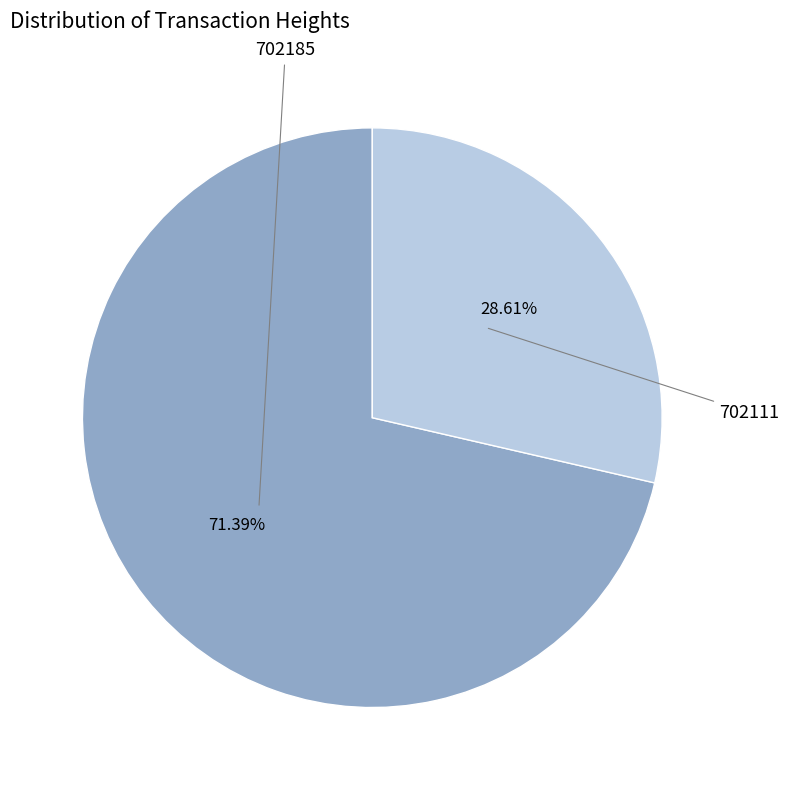

Is there a majority slice in this chart?

Yes